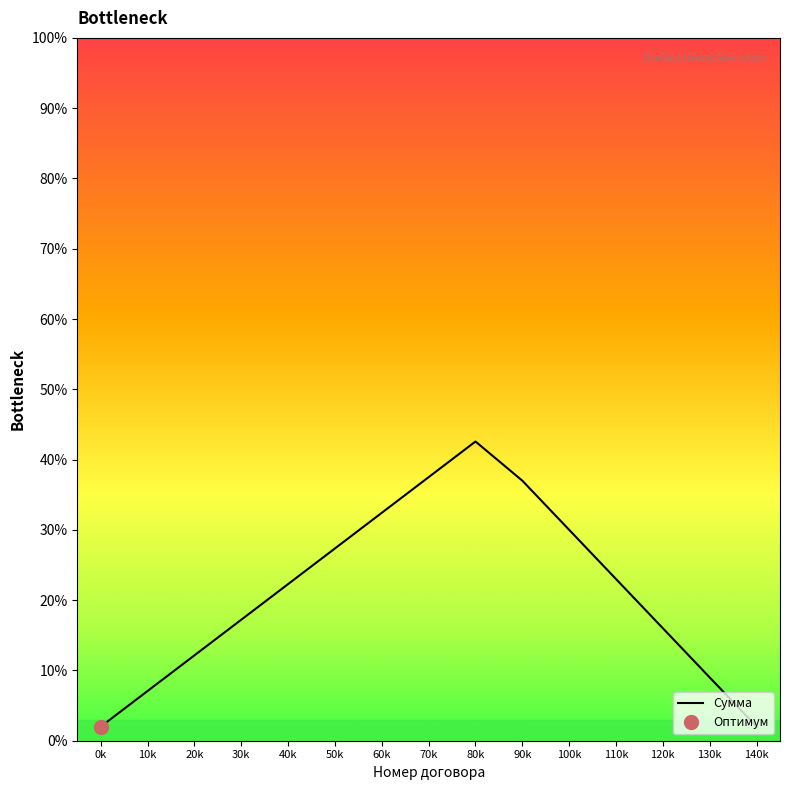

Does the chart display data point markers on the line(s)?

No